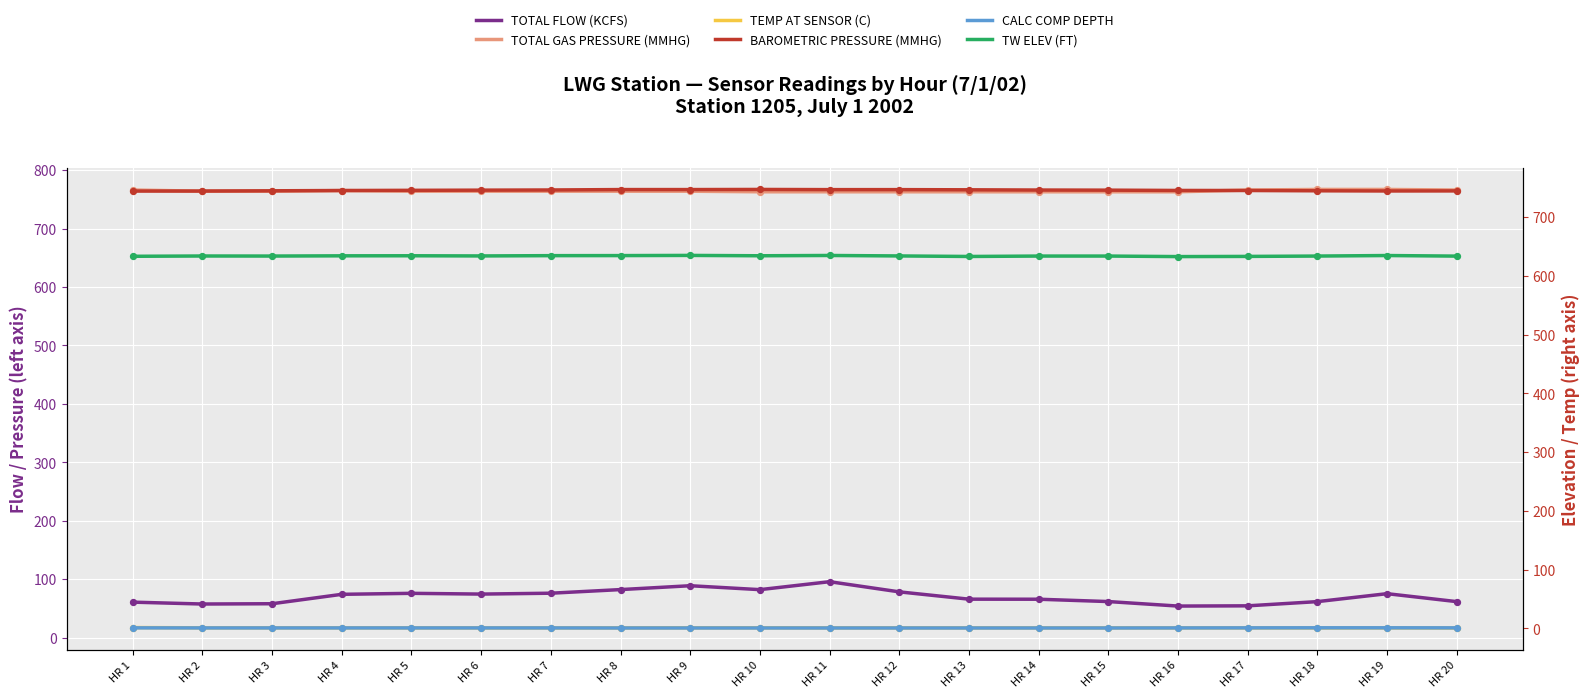

Is the value of BAROMETRIC PRESSURE (MMHG) at HR 16 greater than the value of TOTAL GAS PRESSURE (MMHG) at HR 5?

No